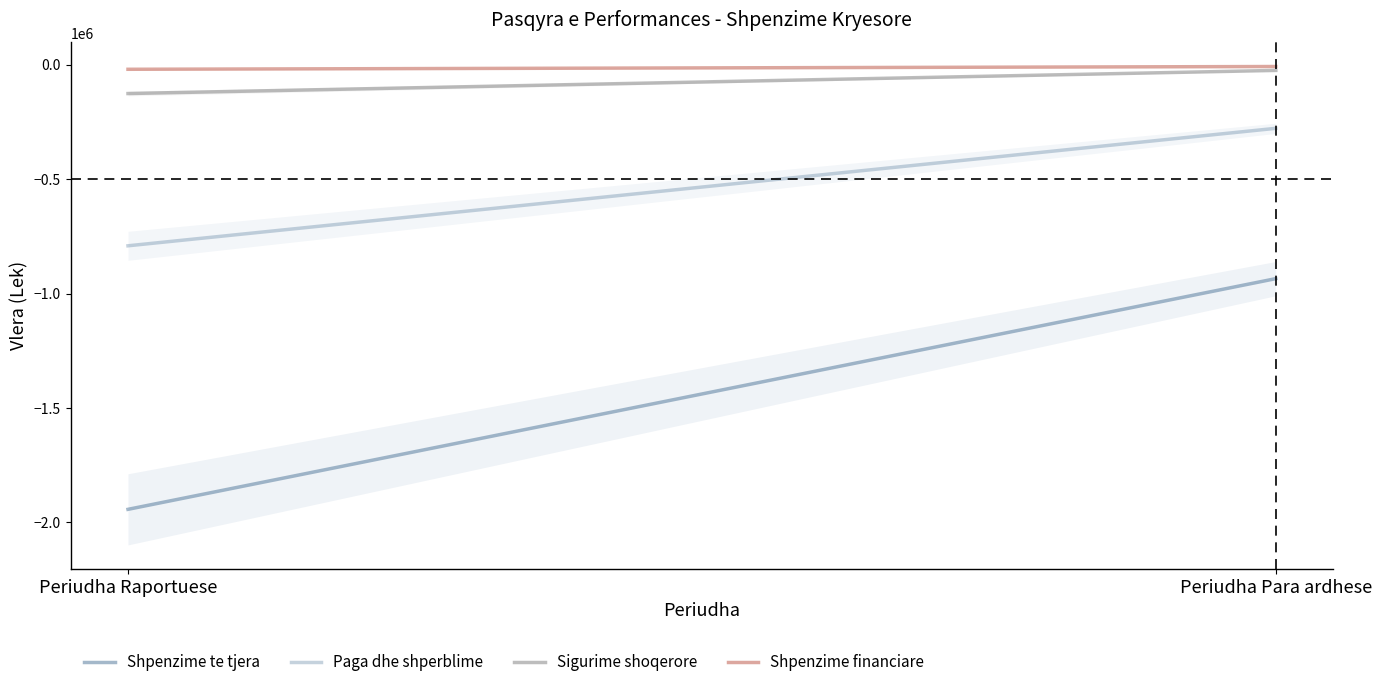

What is the label of the 1st point from the left?

Periudha Raportuese